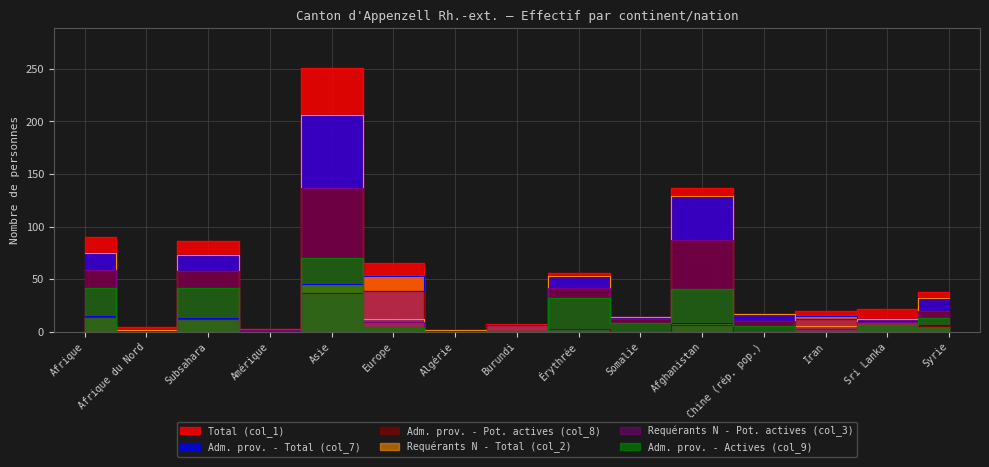

What position from the left is Afrique?

1